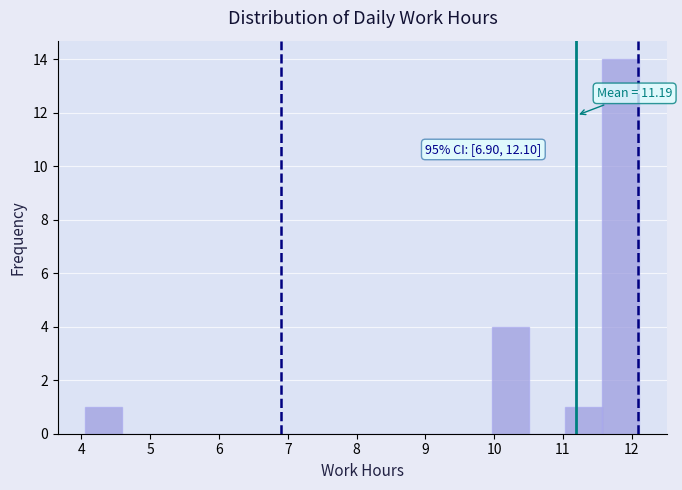

Which range on the x-axis has the tallest bar?

11.6 to 12.1